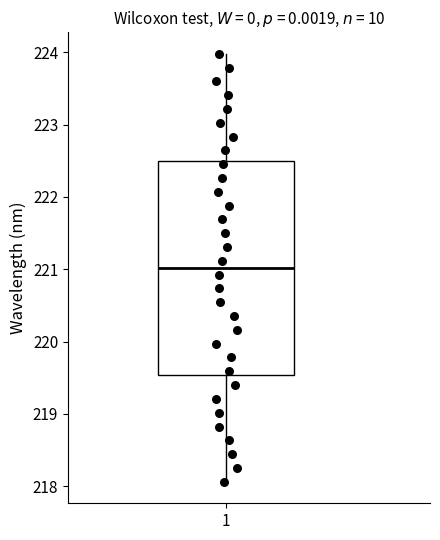

Read this box plot against the y-axis: the position of the median line, the range covered by the box, and the ends of both whiskers. The values are not printed on the chart, so give them approximately, as read against the axis.

median 221.0, box 219.5 to 222.5, whiskers 218.1 to 224.0